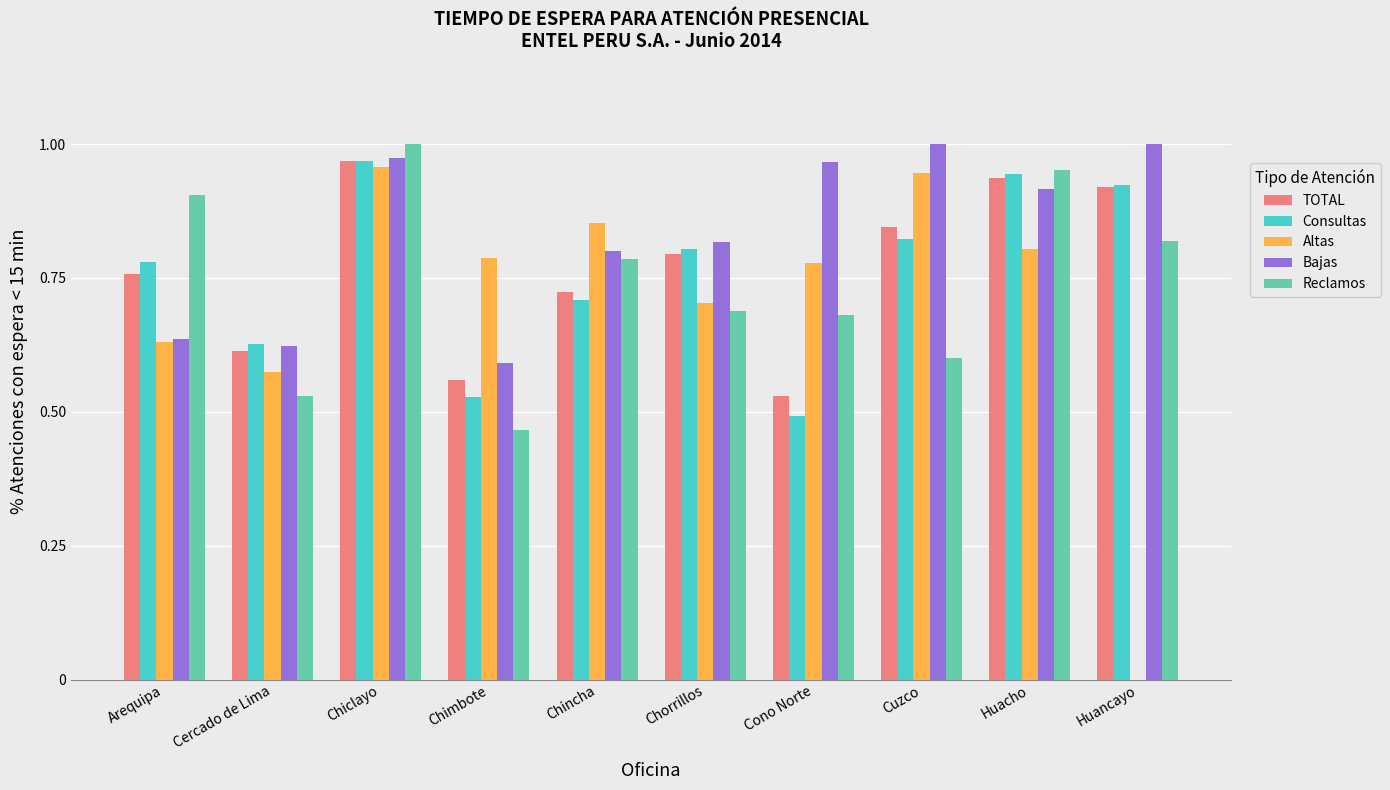

How many values in Altas are above zero?

9